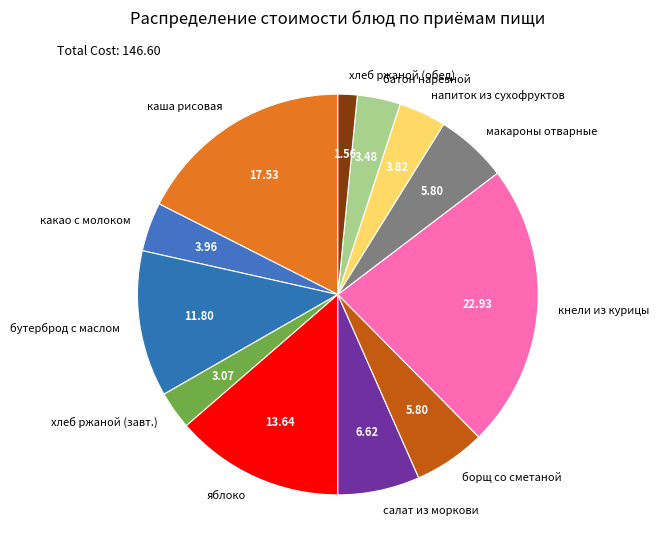

How many segments does this pie chart have?

12